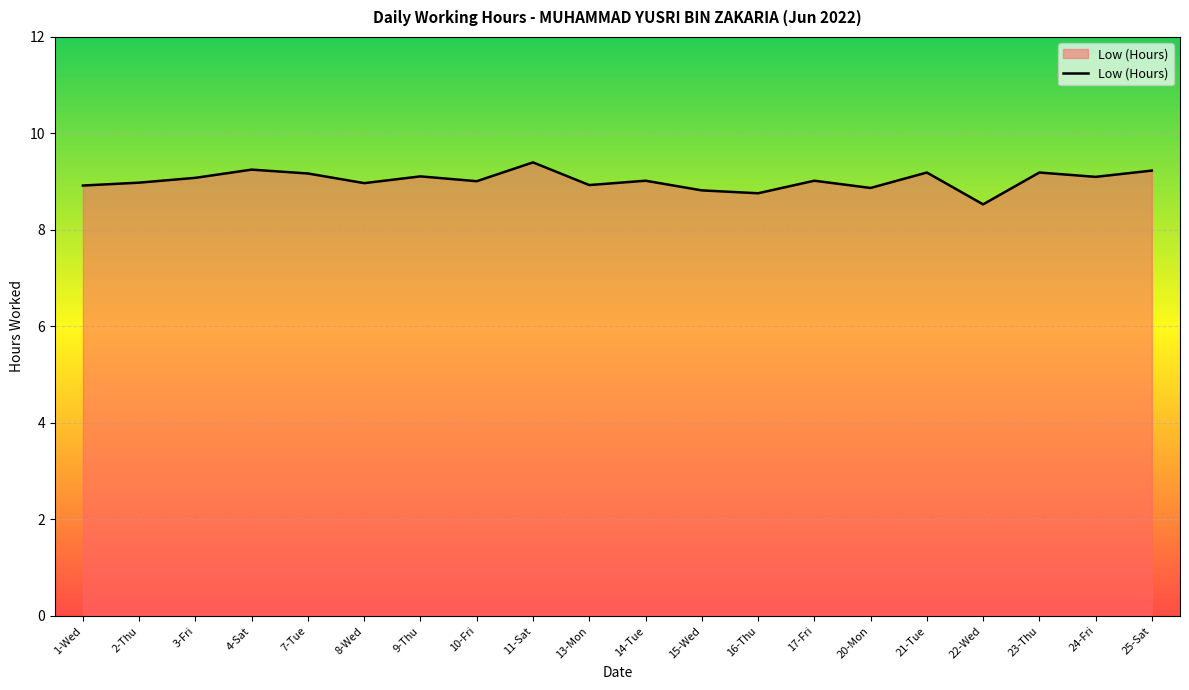

True or false: there are more than 0 points higher than both neighbors.

True